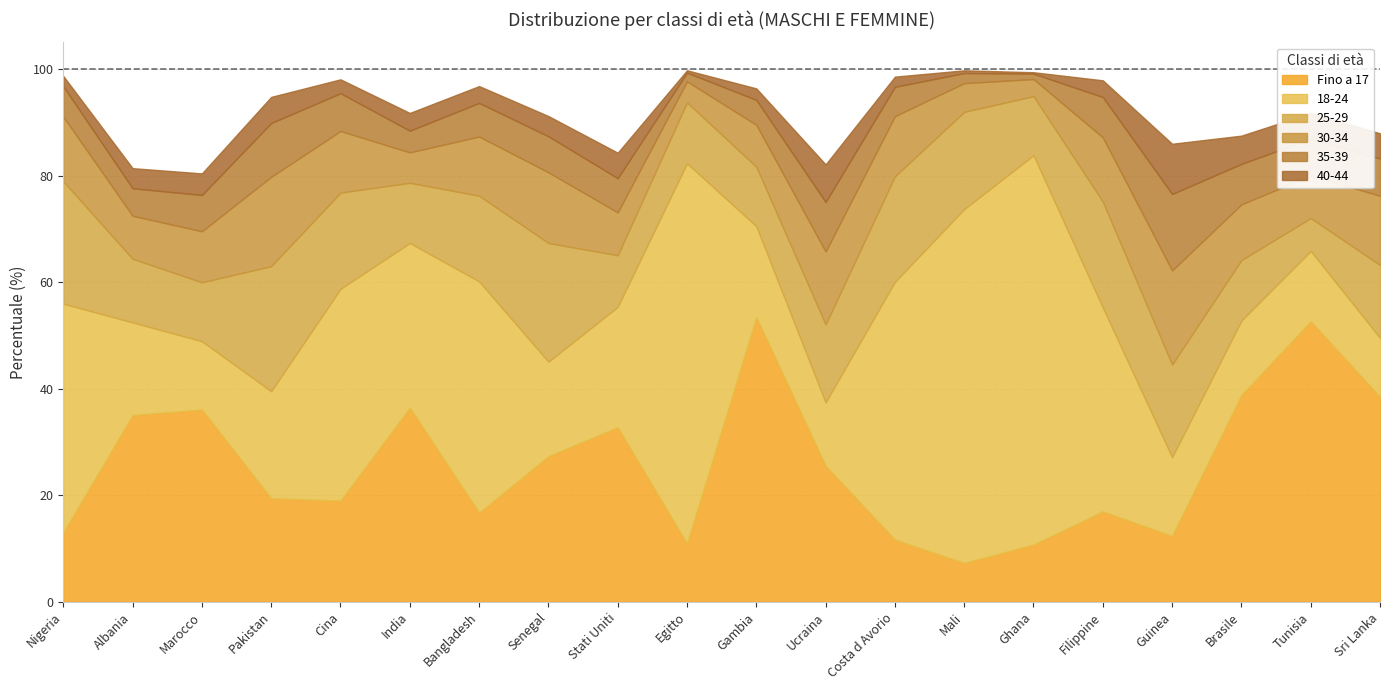

What is the sum of all 40-44 values?

72.1